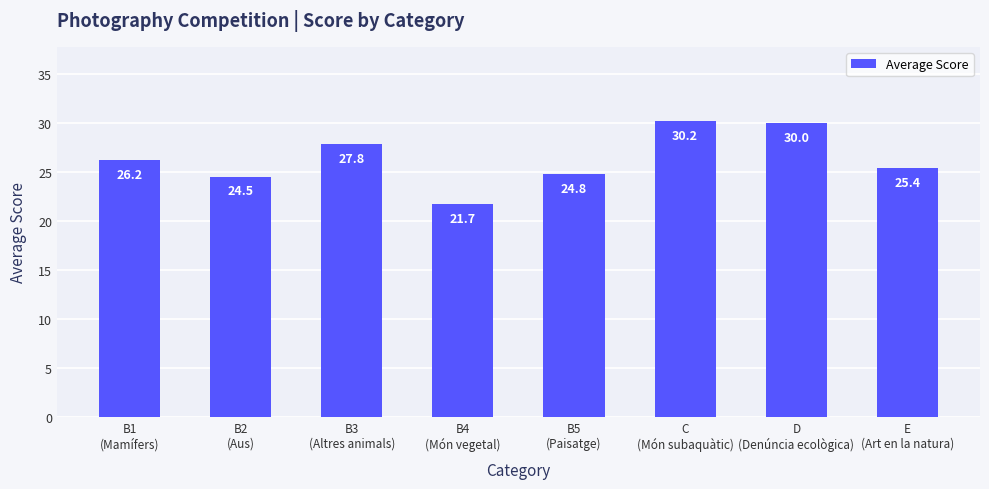

How many bars are there in total?

8